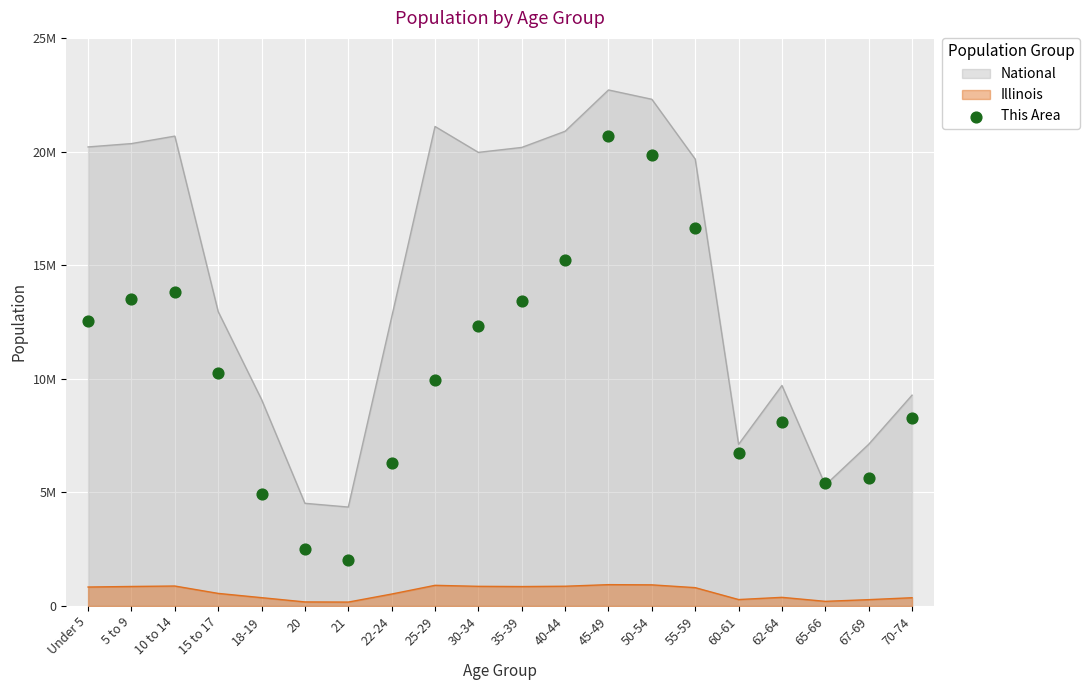

What is the change in value from 20 to 50-54?

+17340000